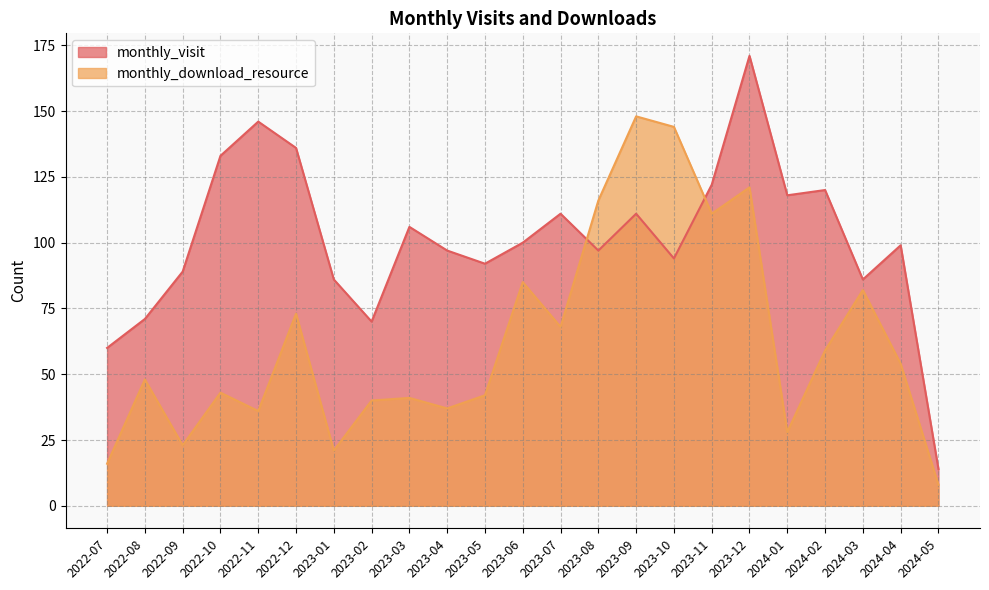

How many times do monthly_download_resource and monthly_visit cross each other?

2